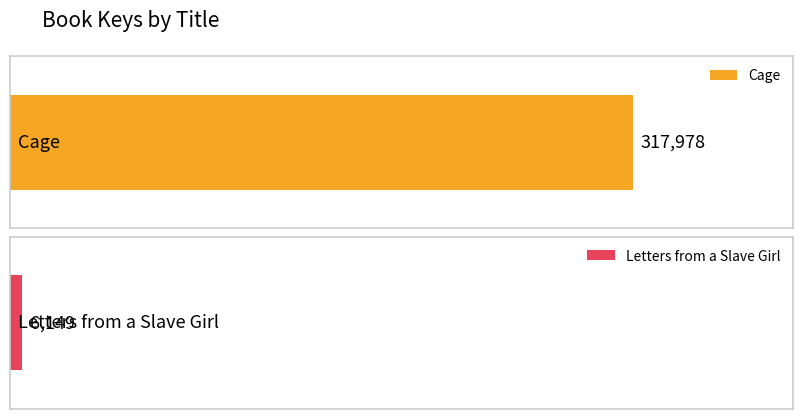

What is the maximum value shown in the chart?

317978